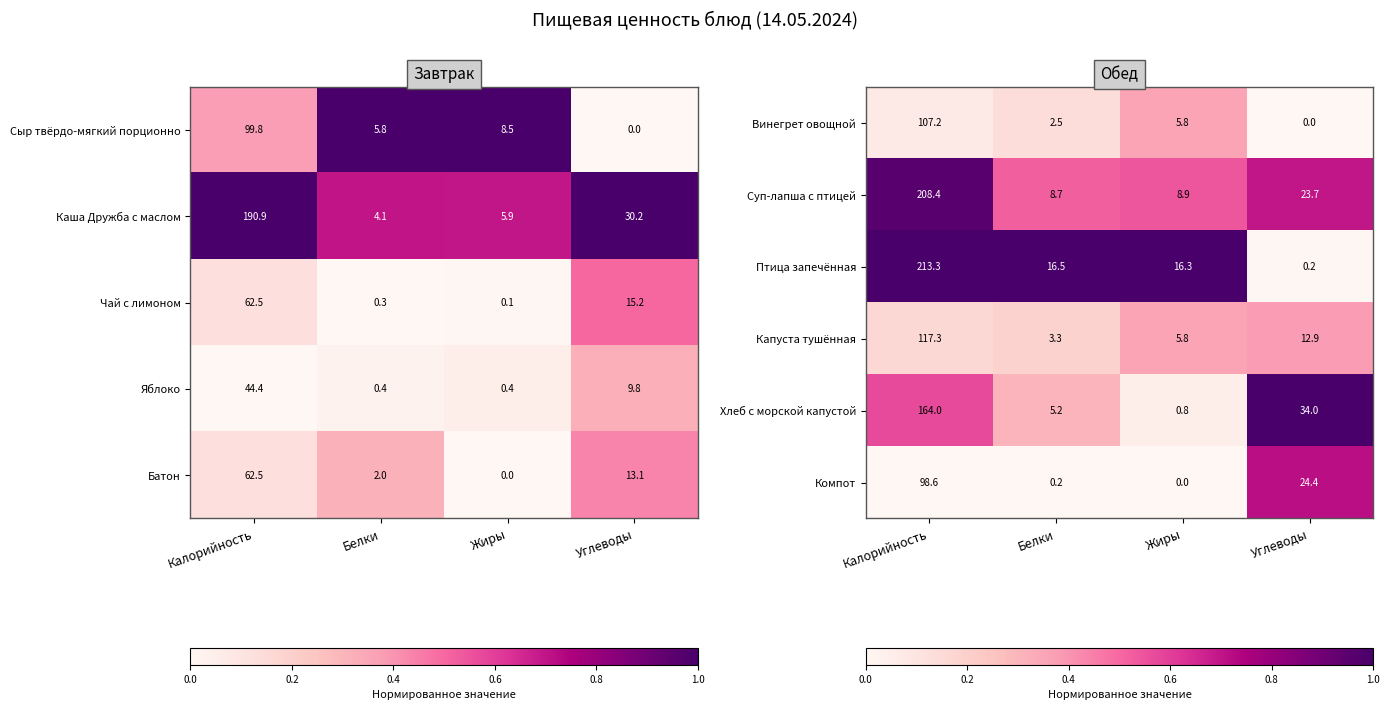

What is the maximum value for Винегрет овощной?

107.2